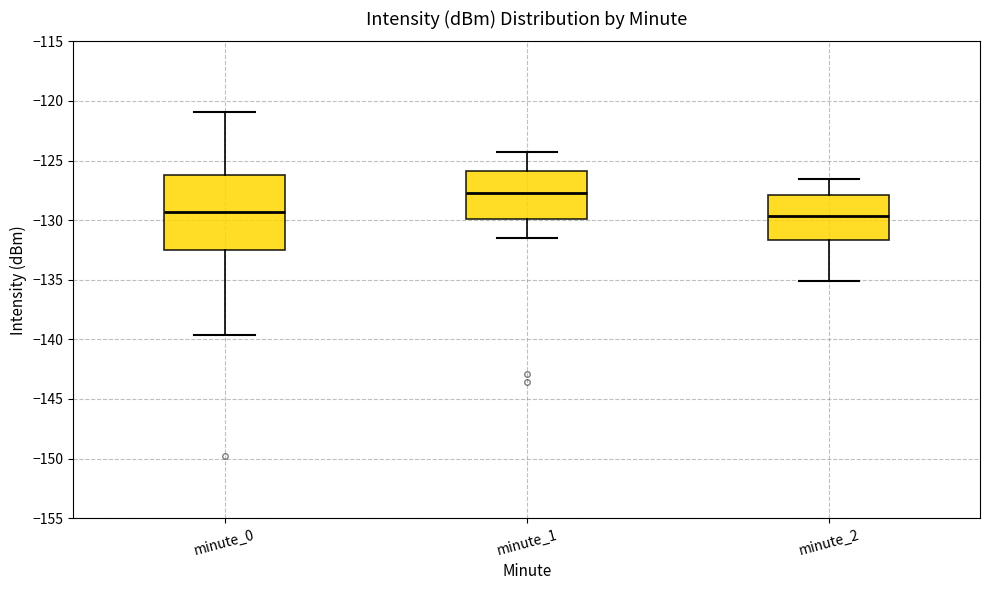

Which box's median line is the highest?

minute_1